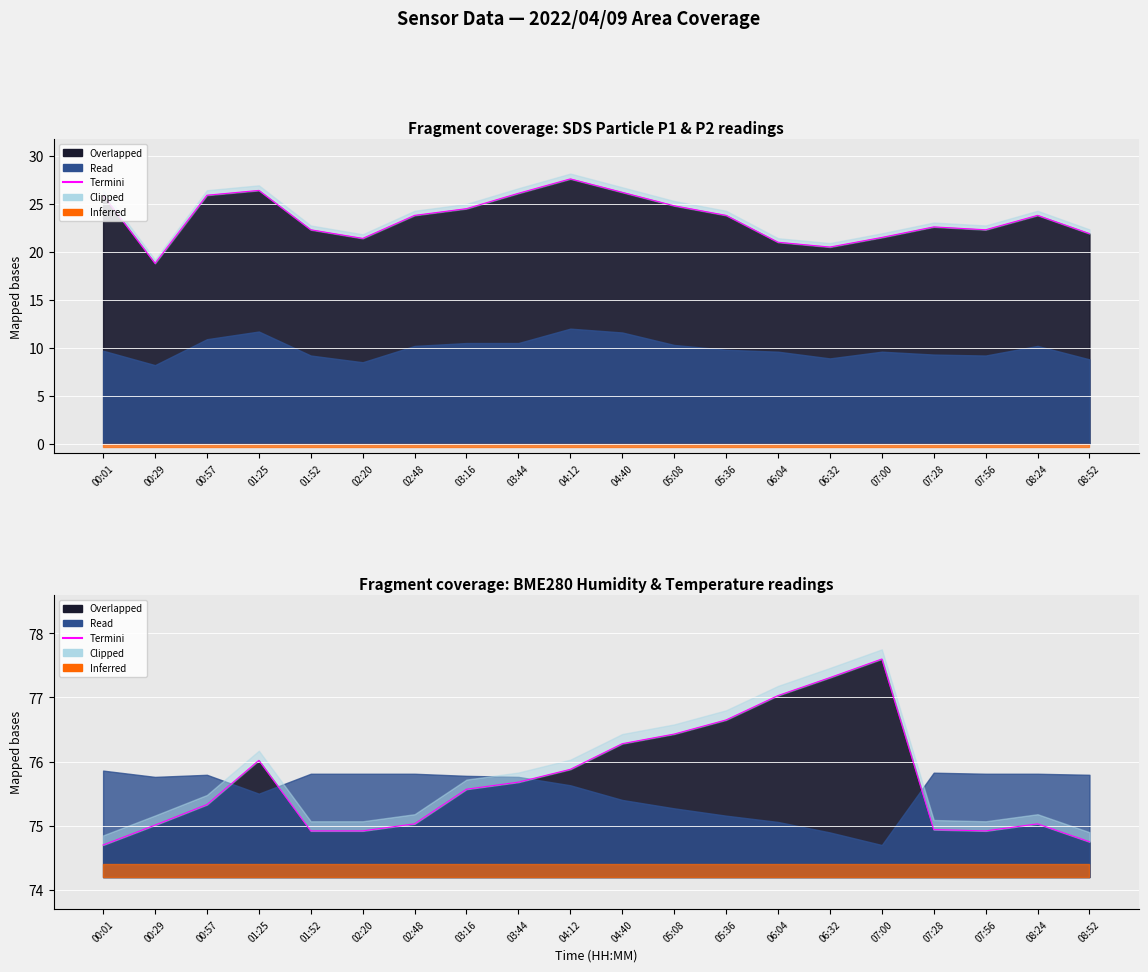

List the labels in order of value, largest first.

07:00, 06:32, 06:04, 05:36, 05:08, 04:40, 01:25, 04:12, 03:44, 03:16, 00:57, 02:48, 08:24, 00:29, 07:28, 01:52, 02:20, 07:56, 08:52, 00:01